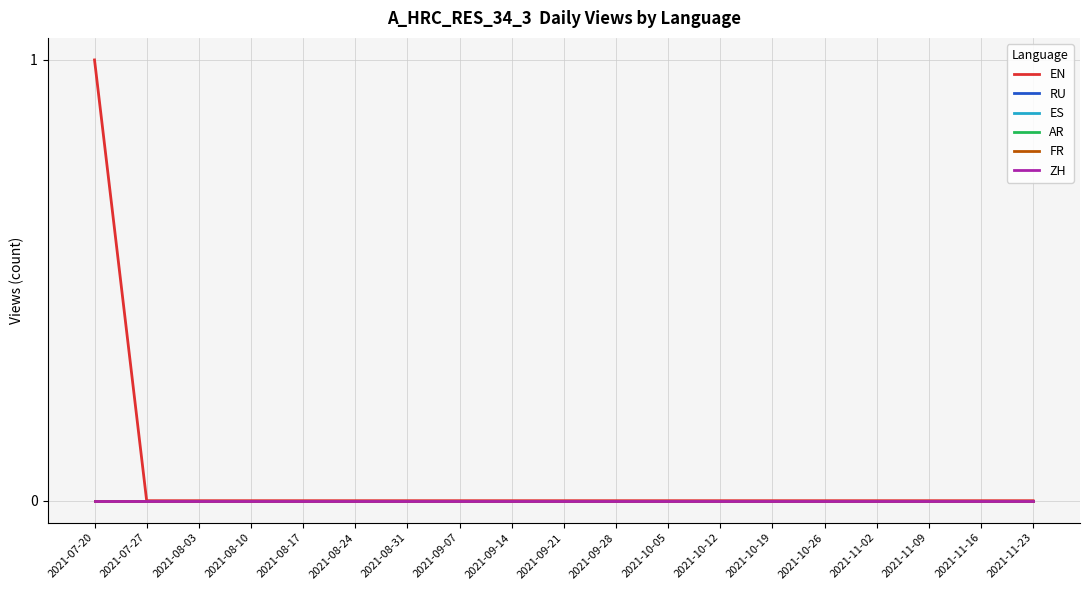

True or false: EN and AR intersect in this chart.

False